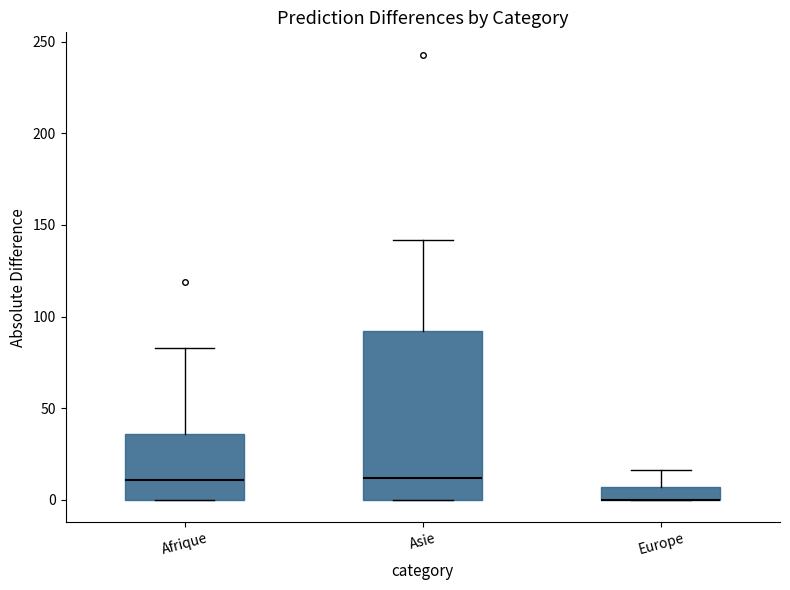

Where does the upper whisker of the box for Europe end on the y-axis? The values are not printed on the chart, so give them approximately, as read against the axis.

15